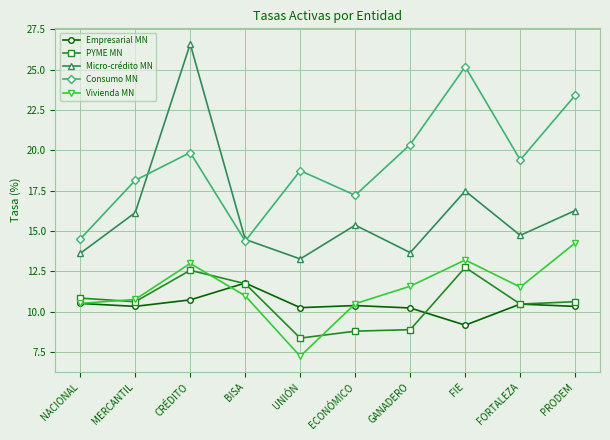

At how many categories does at least one series exceed 8?

10